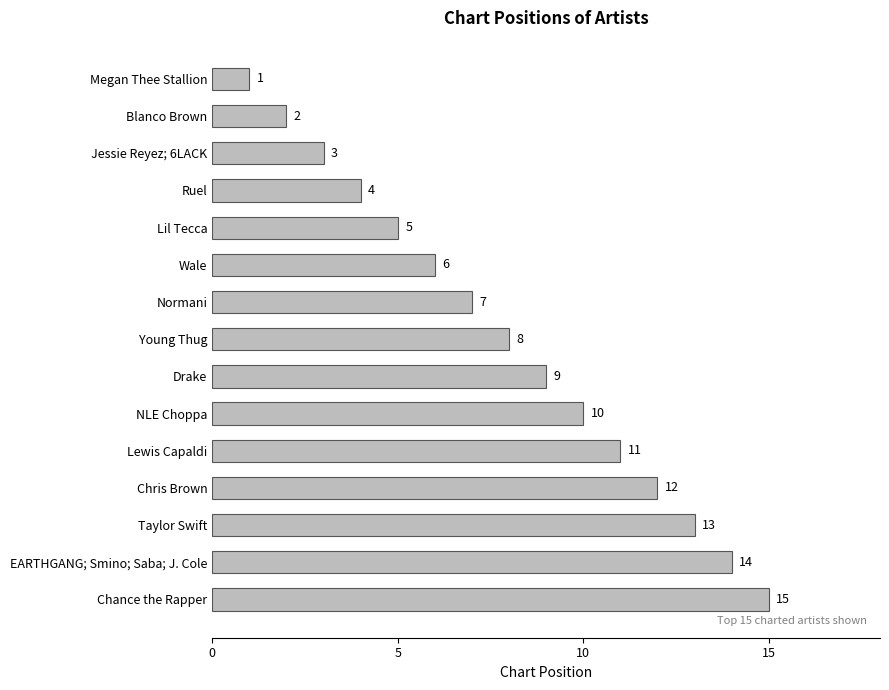

Reading bottom to top, extract all data points from this chart.

15	14	13	12	11	10	9	8	7	6	5	4	3	2	1